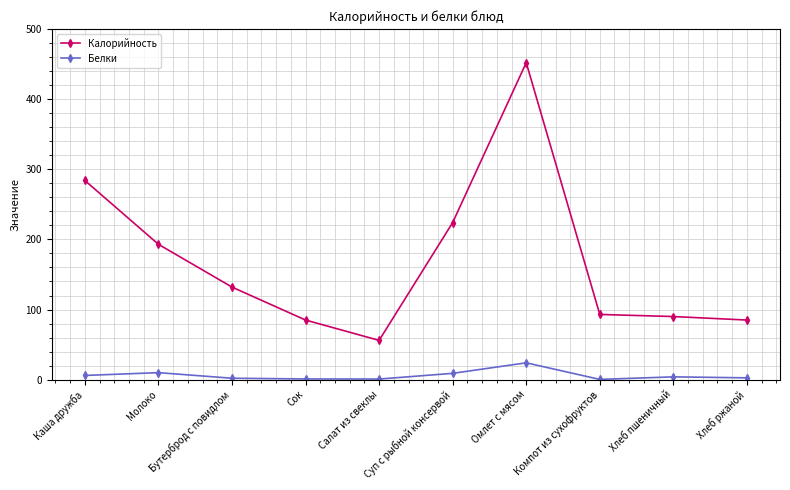

Where is the first local maximum for Калорийность?

Омлет с мясом